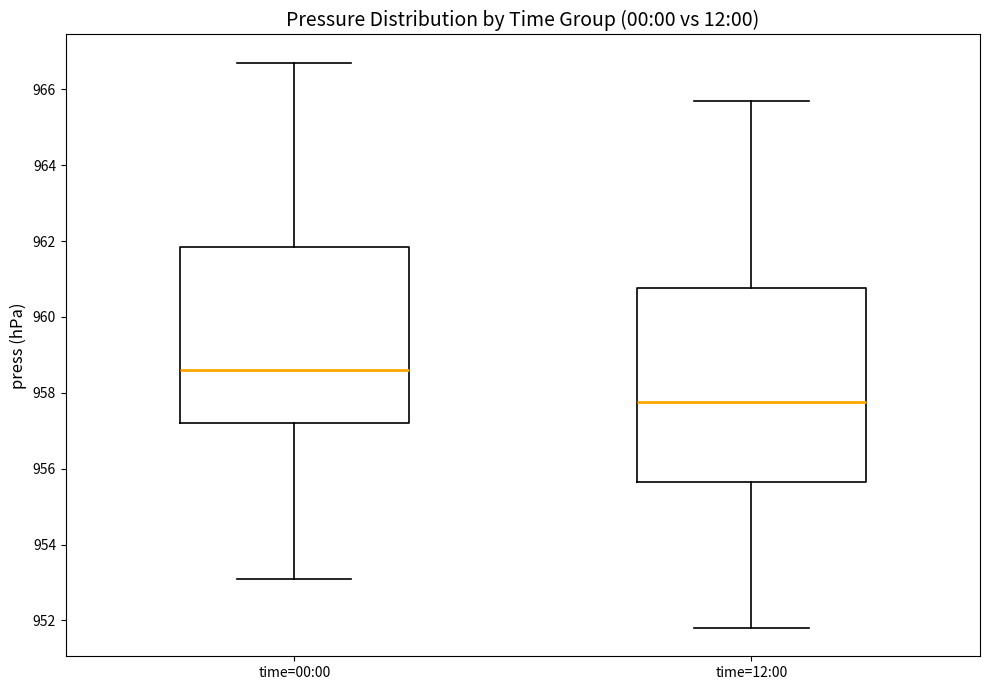

Which box is the tallest, from its lower edge to its upper edge?

time=12:00